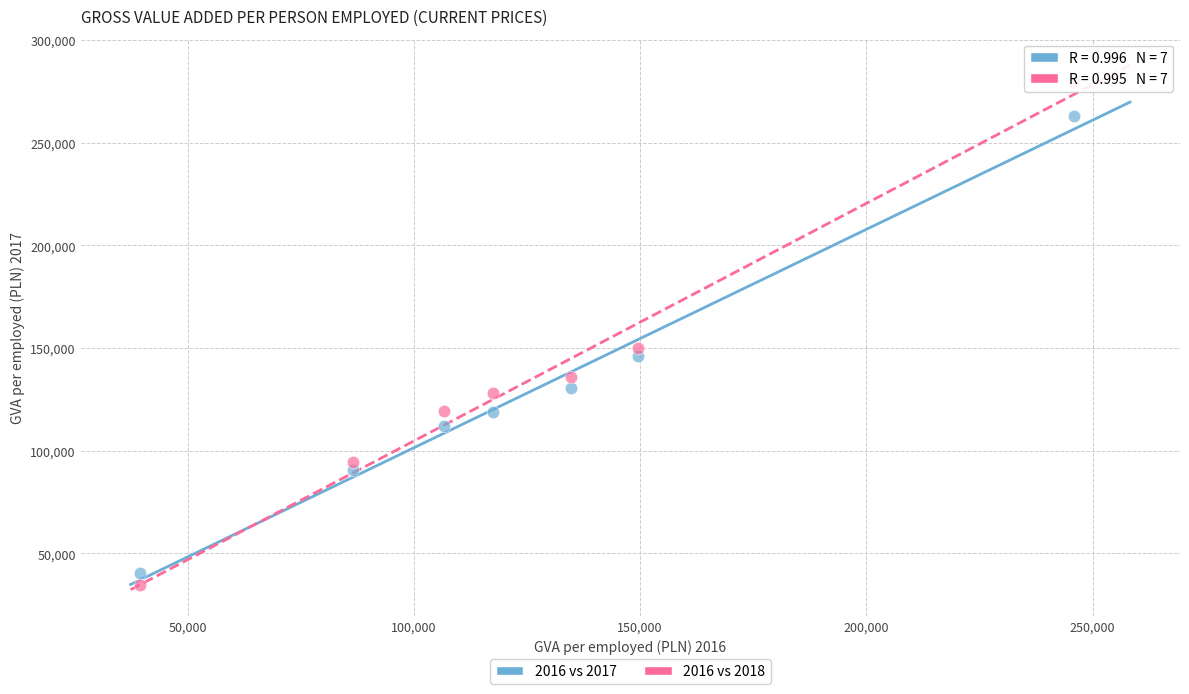

What are all the series names shown in the legend?

2016 vs 2017, 2016 vs 2018